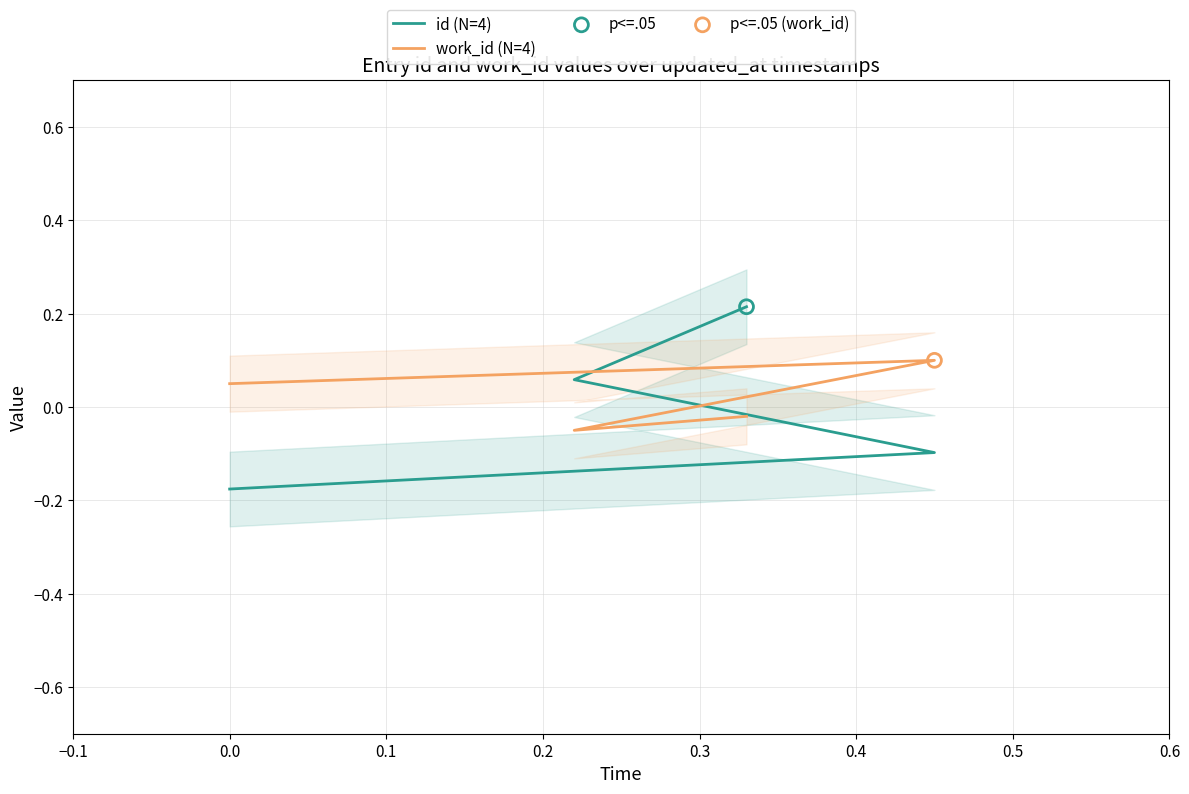

Which series contains the highest Y value?

id (N=4)